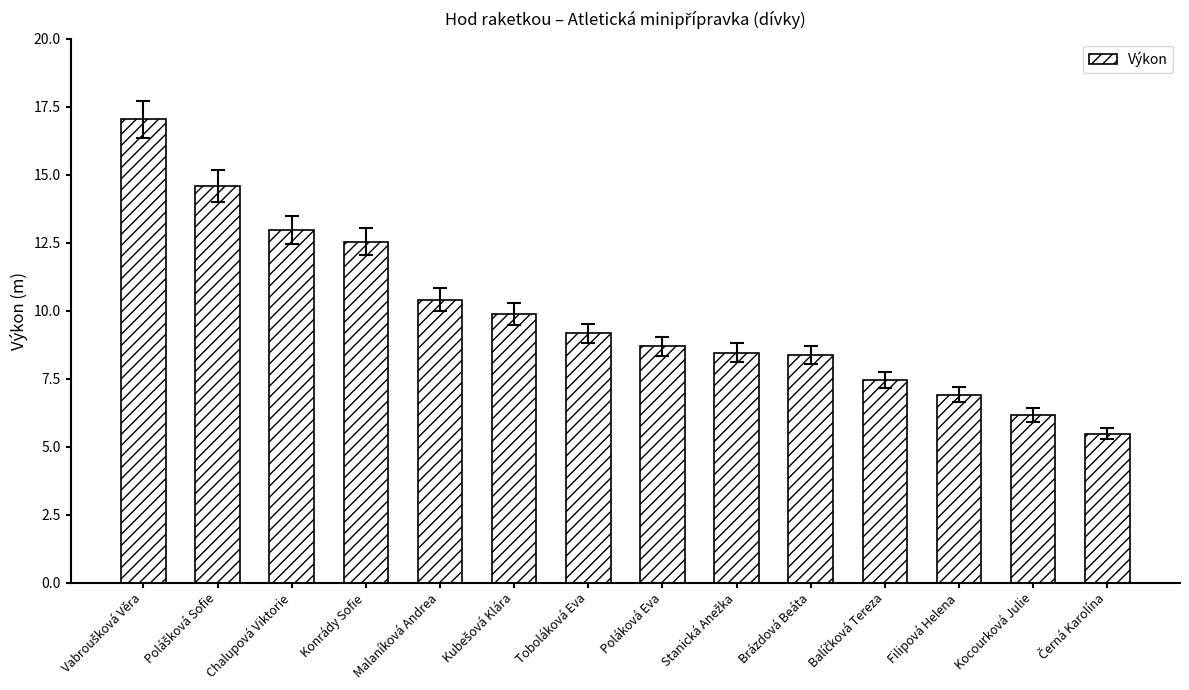

What value does the data have at Malaníková Andrea?

10.4